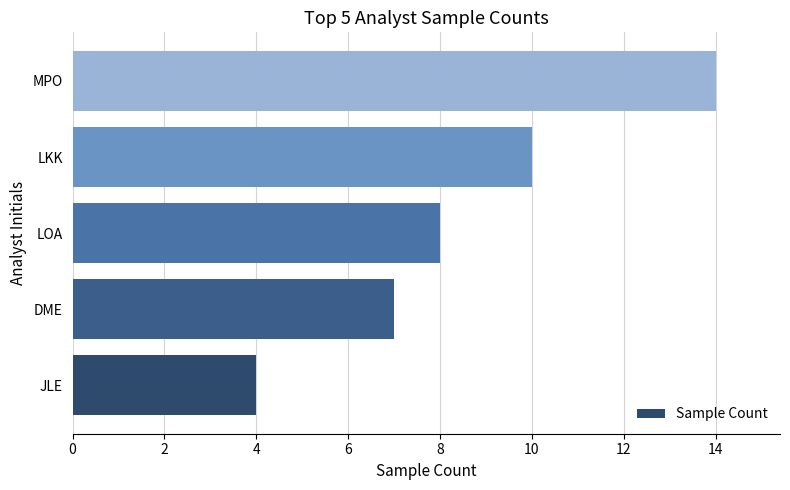

Approximately how many times larger is the value at DME compared to LOA?

0.9